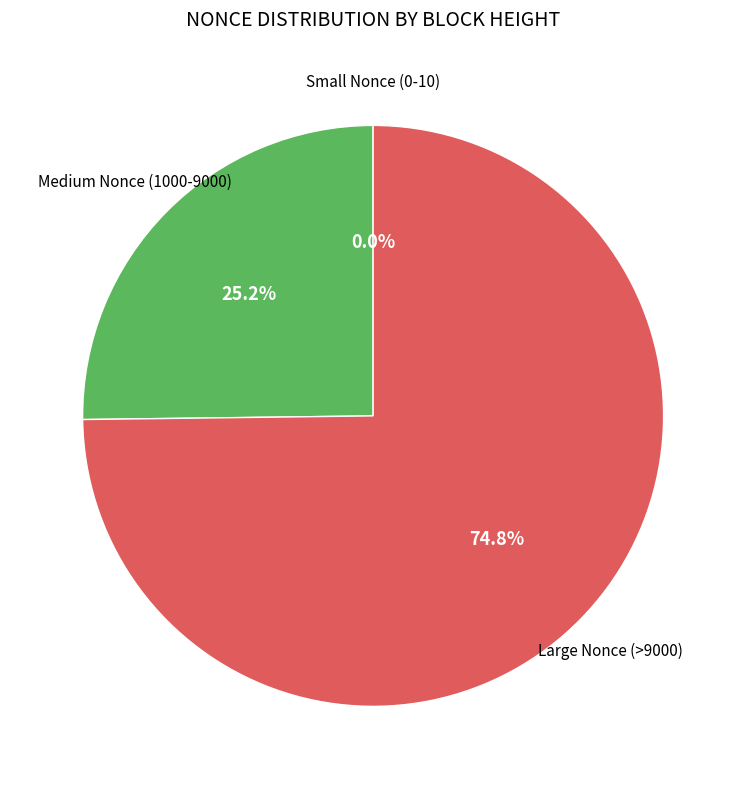

Is there any slice that represents more than half of the pie?

Yes